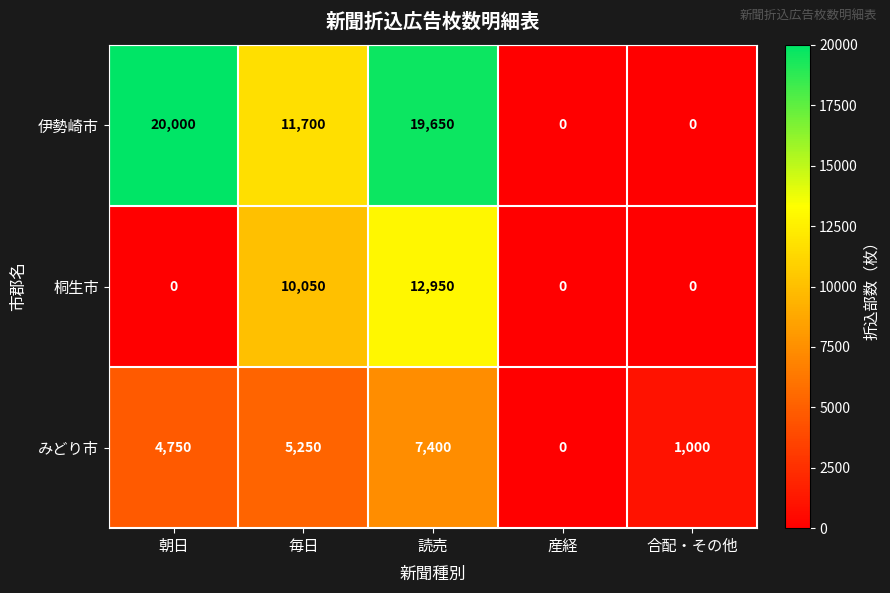

What is the sum of all みどり市 values?

18400